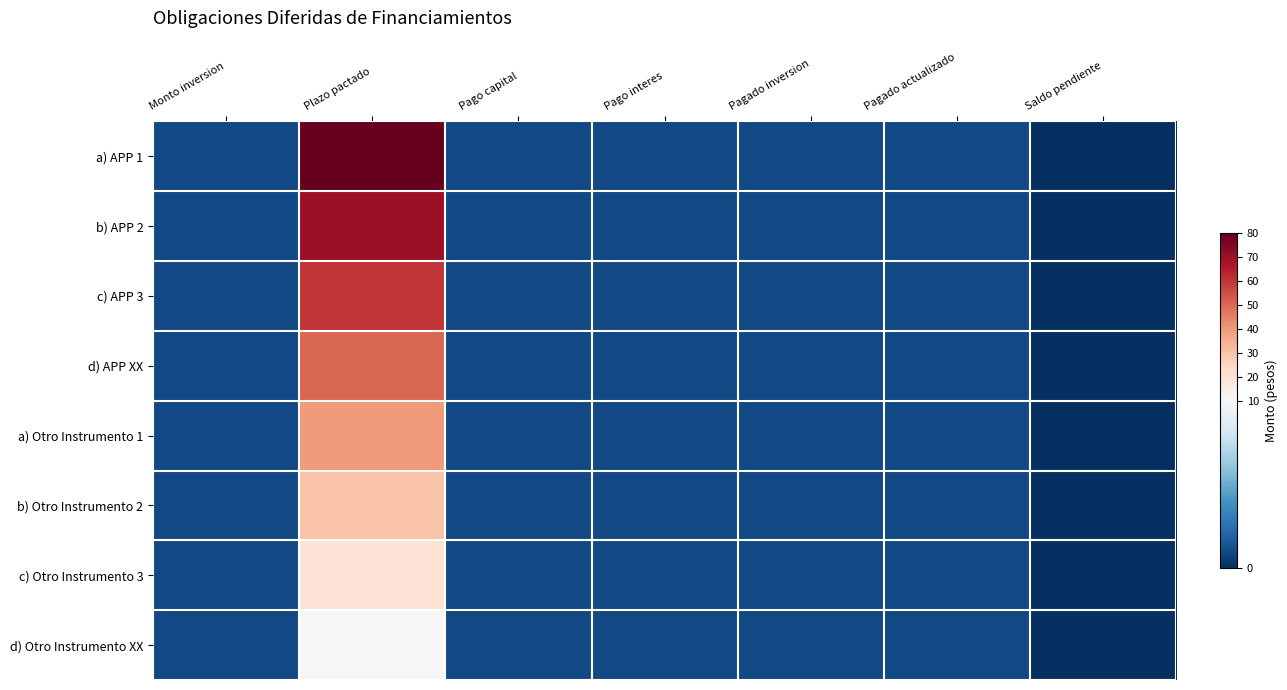

At which category is the sum across all series the highest?

Plazo pactado